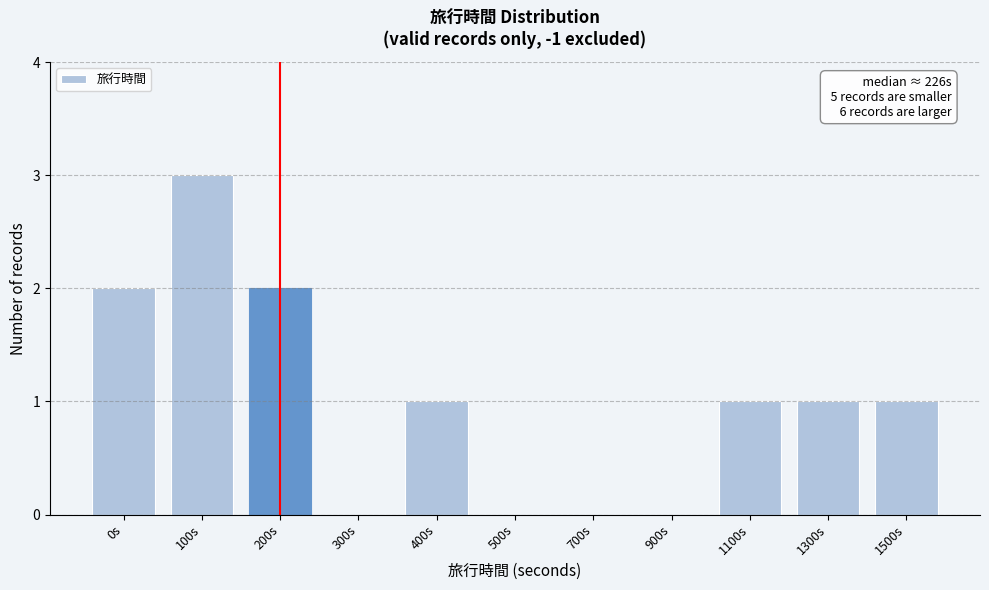

Reading right to left, transcribe all the data shown in this chart.

1500s=1	1300s=1	1100s=1	900s=0	700s=0	500s=0	400s=1	300s=0	200s=2	100s=3	0s=2